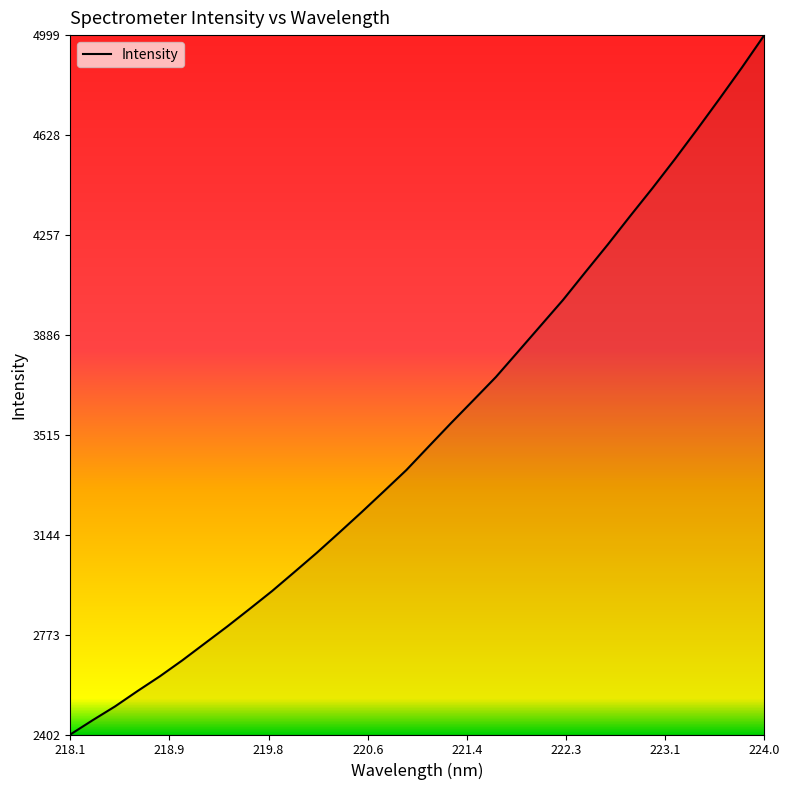

What is the difference between the maximum and minimum values?

2597.4